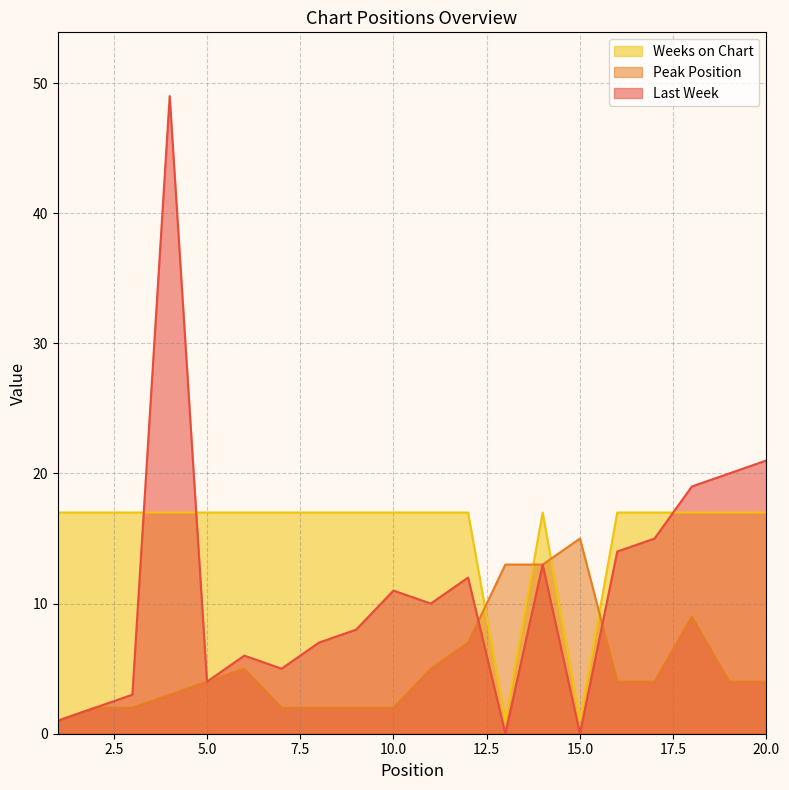

At how many categories does at least one series exceed 8?

20